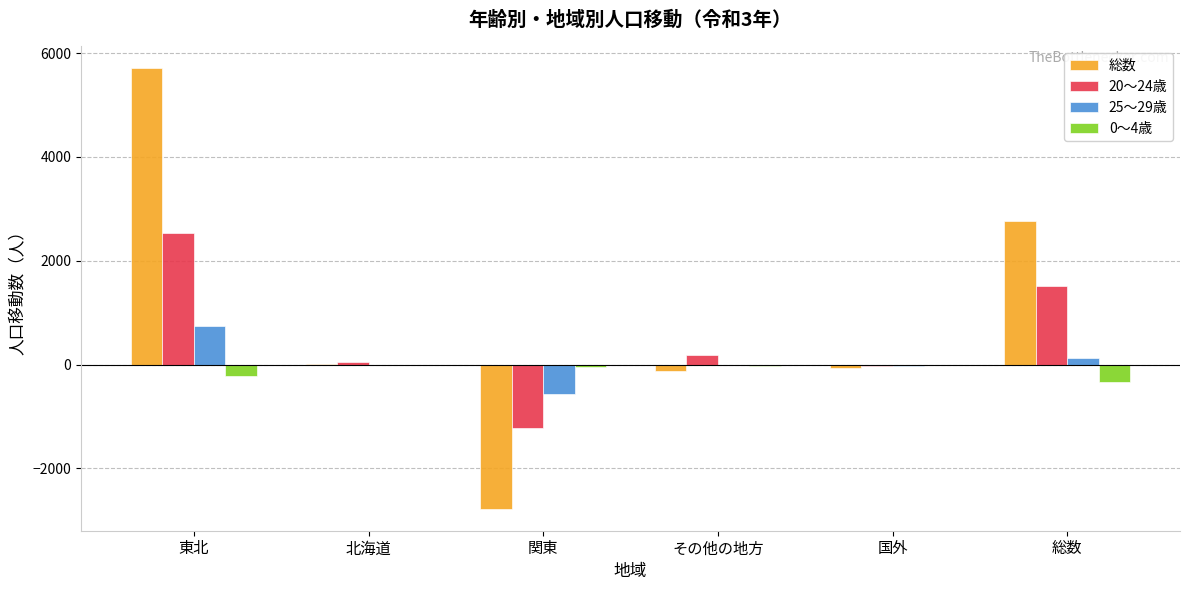

What is the greatest value displayed?

5708